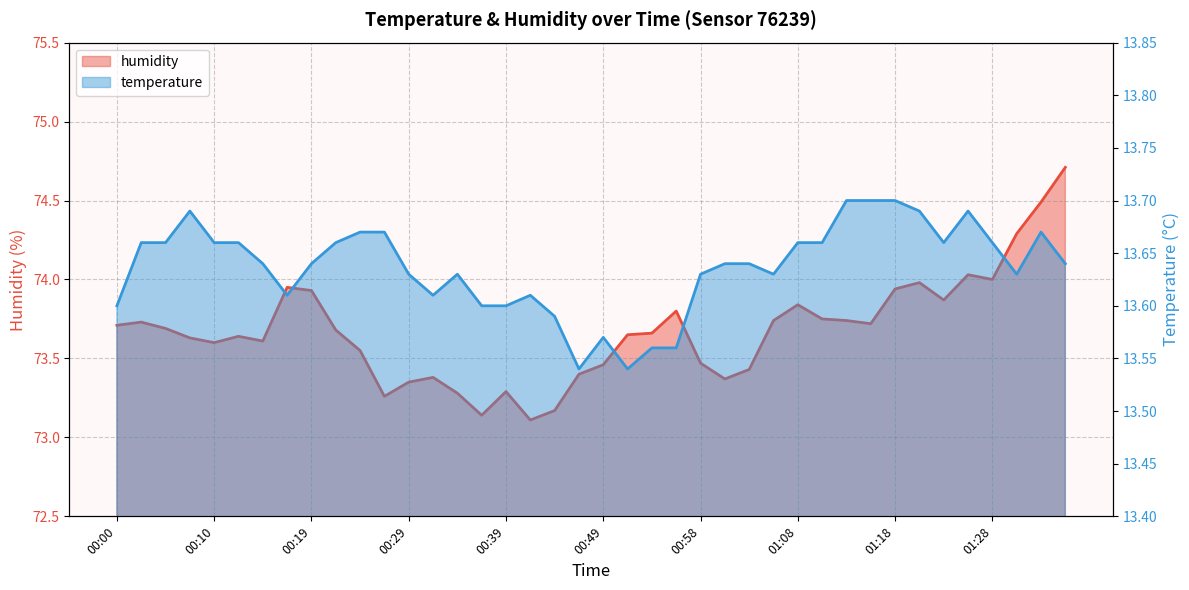

What is the value of the humidity point at the 10th from the left?

73.7